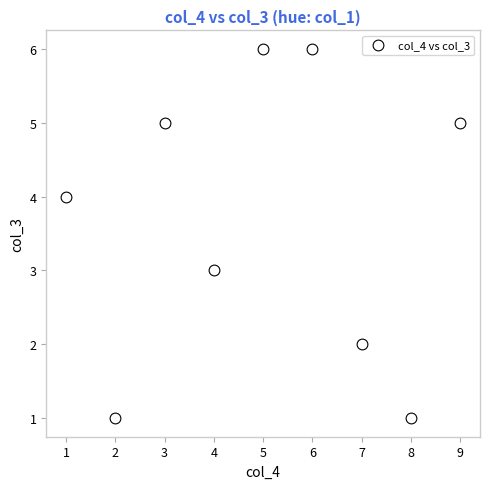

What is the range of X values (max minus min)?

8